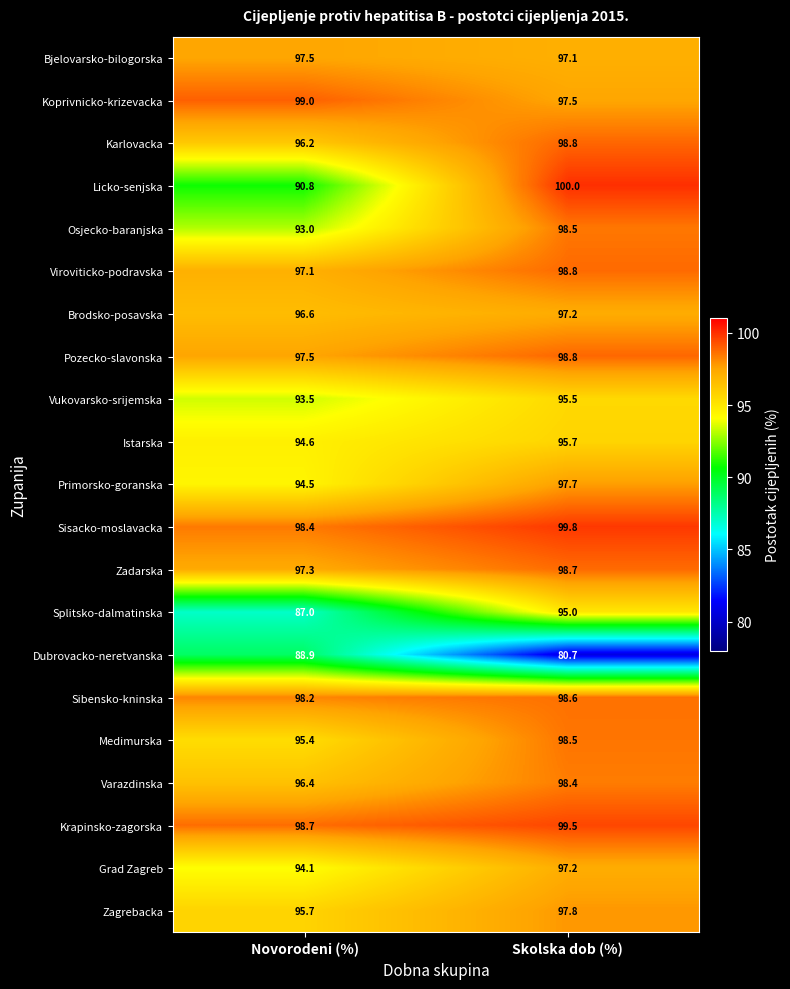

How many categories are shown in the chart?

2